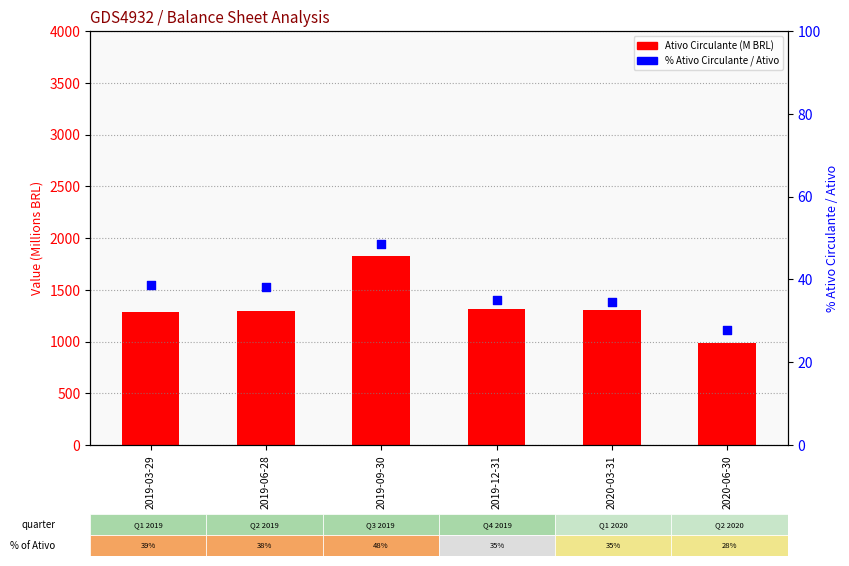

Which series contains the highest Y value?

Ativo Circulante (M)